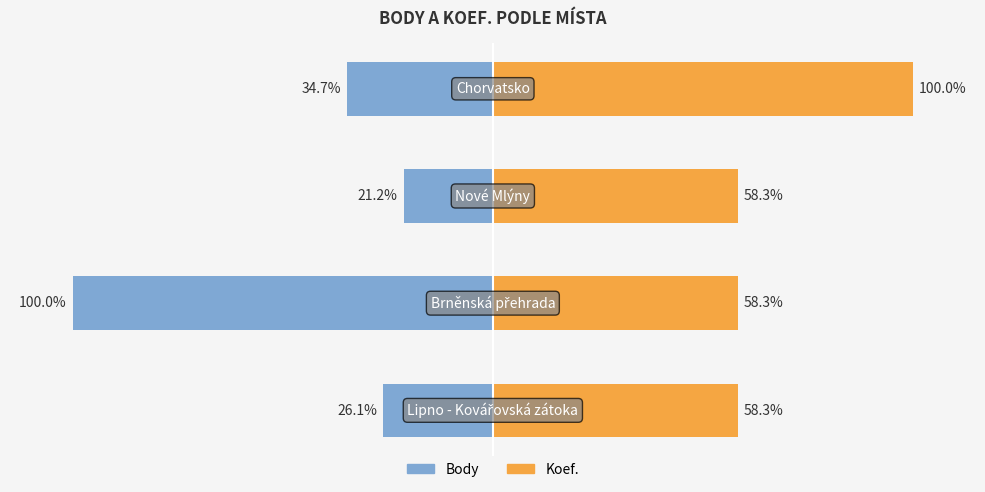

What is the difference between the maximum and second lowest values in the Koef. series?

41.7